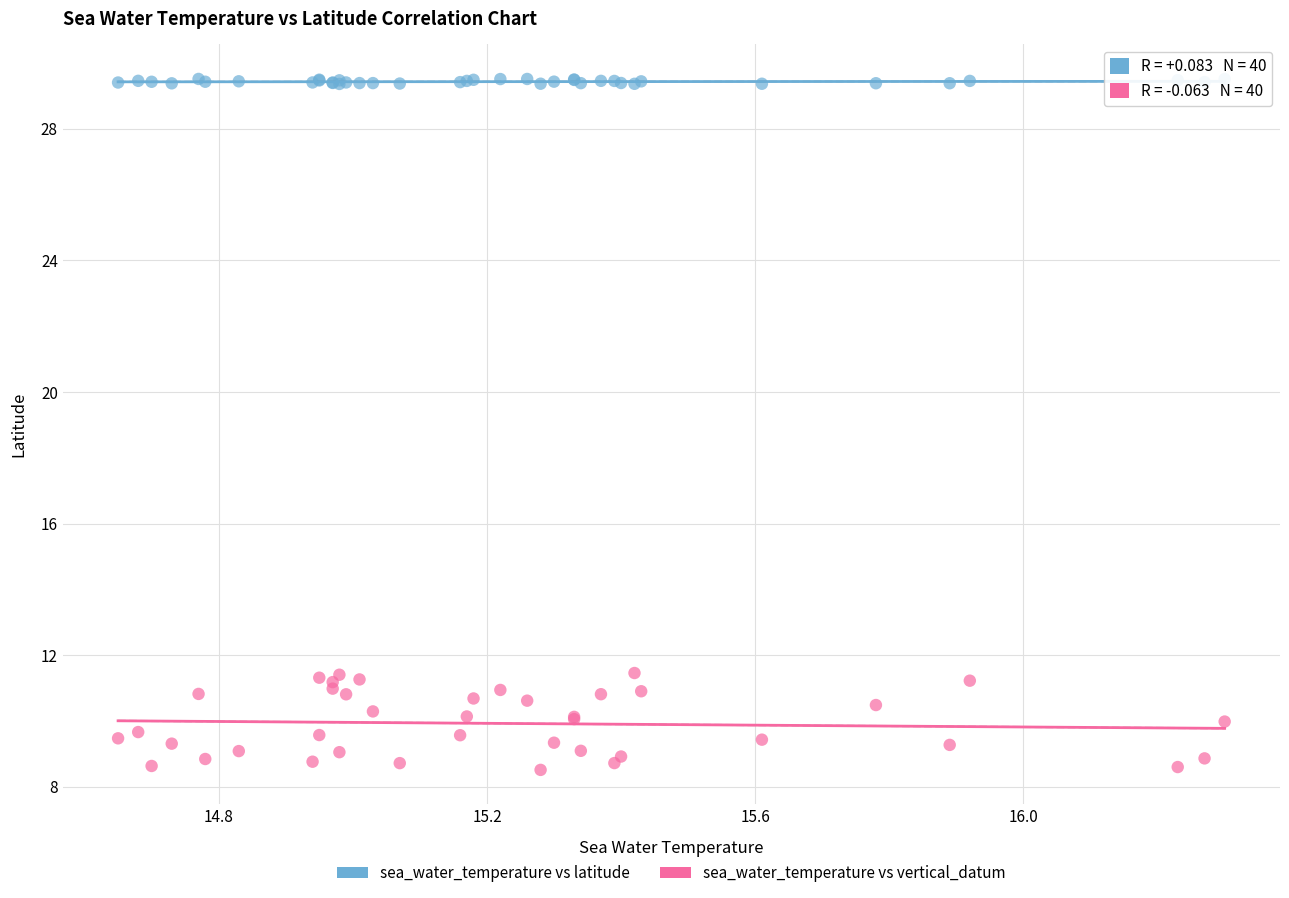

Which series reaches the minimum Y coordinate?

sea_water_temperature vs vertical_datum